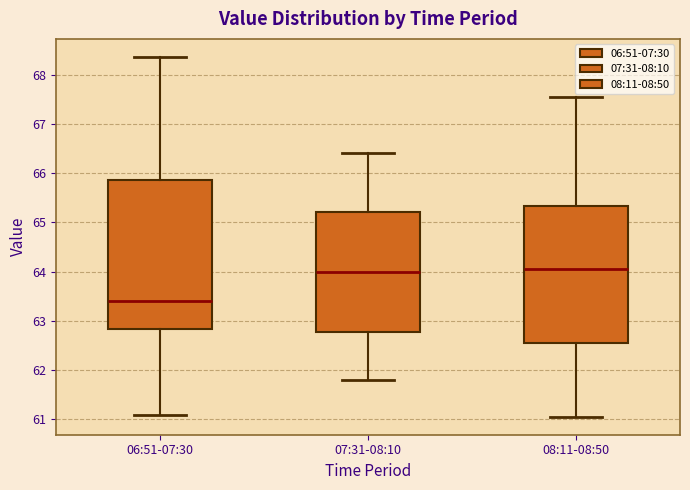

Where is the lower edge of the box for 06:51-07:30 on the y-axis? The values are not printed on the chart, so give them approximately, as read against the axis.

62.8